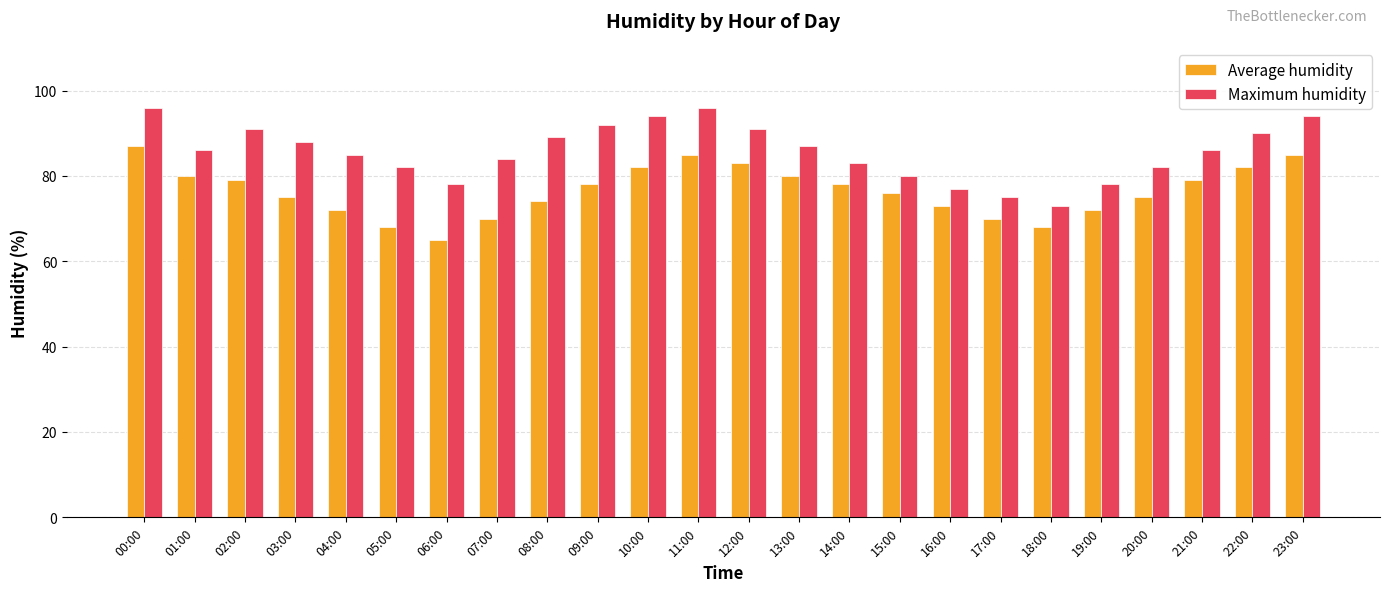

What position from the right is 14:00?

10